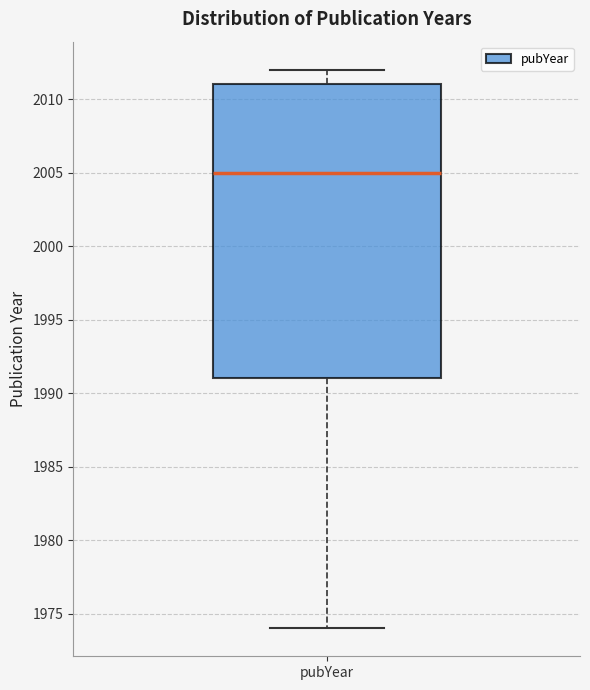

Transcribe this box plot: give where the median line is, the range the box spans, and where the two whiskers end, as read against the y-axis. The values are not printed on the chart, so give them approximately, as read against the axis.

median 2005, box 1991 to 2011, whiskers 1974 to 2012